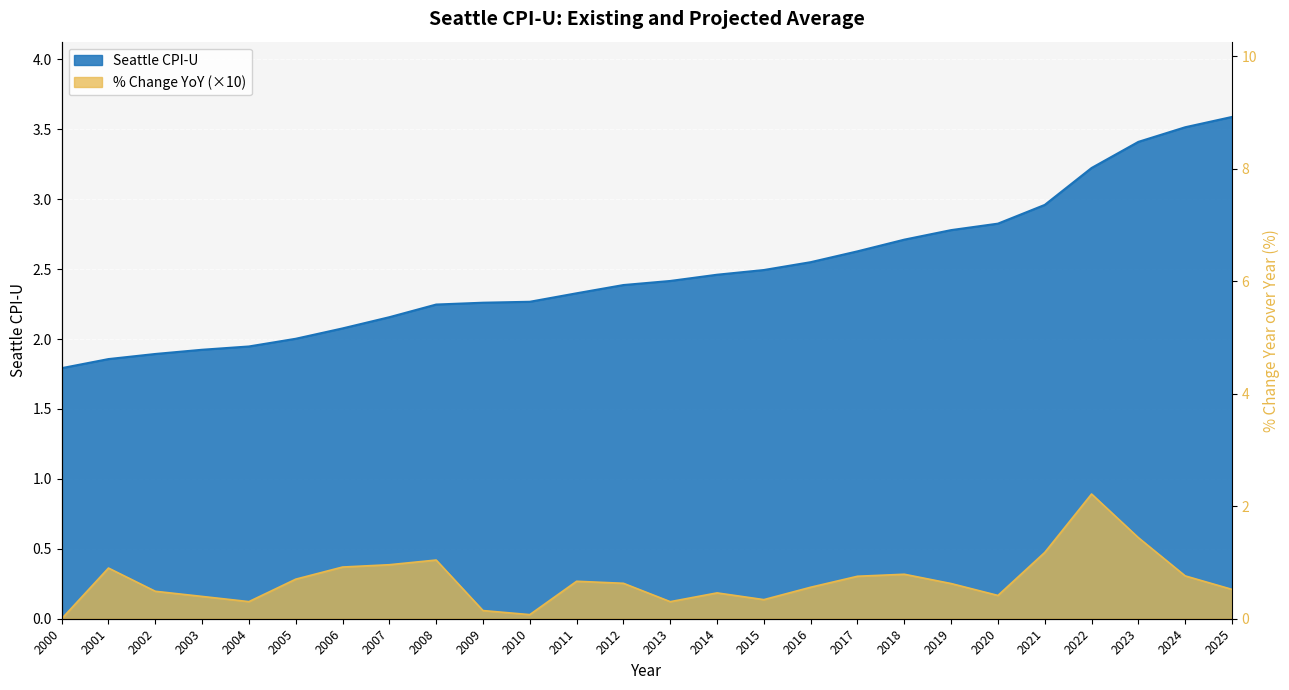

What is the value of the % Change YoY point at the 14th from the left?

0.1